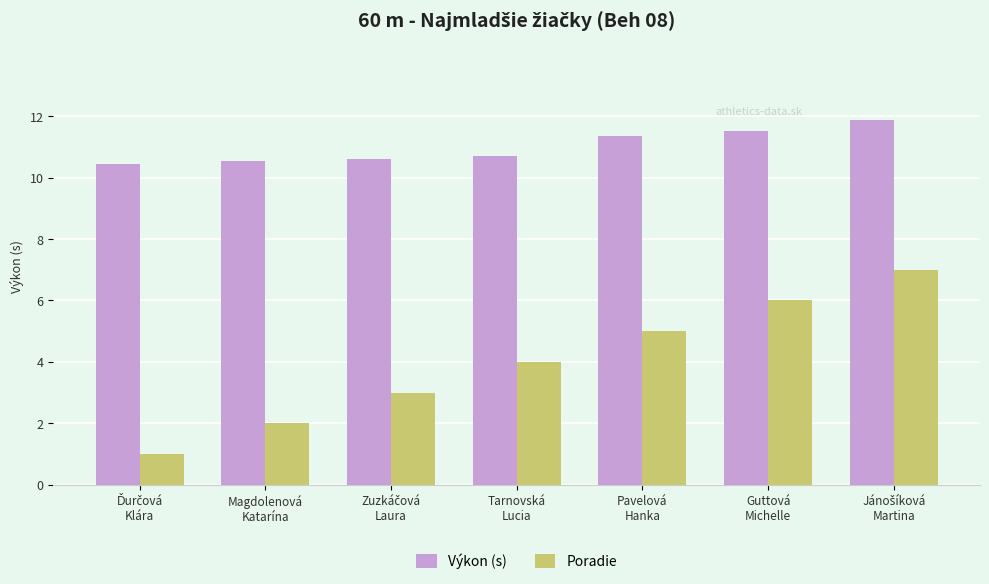

Which series has the widest spread of values?

Poradie